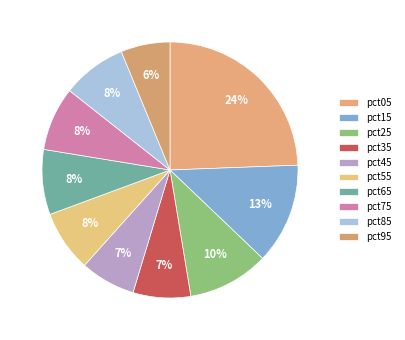

Count the number of slices in the pie.

10